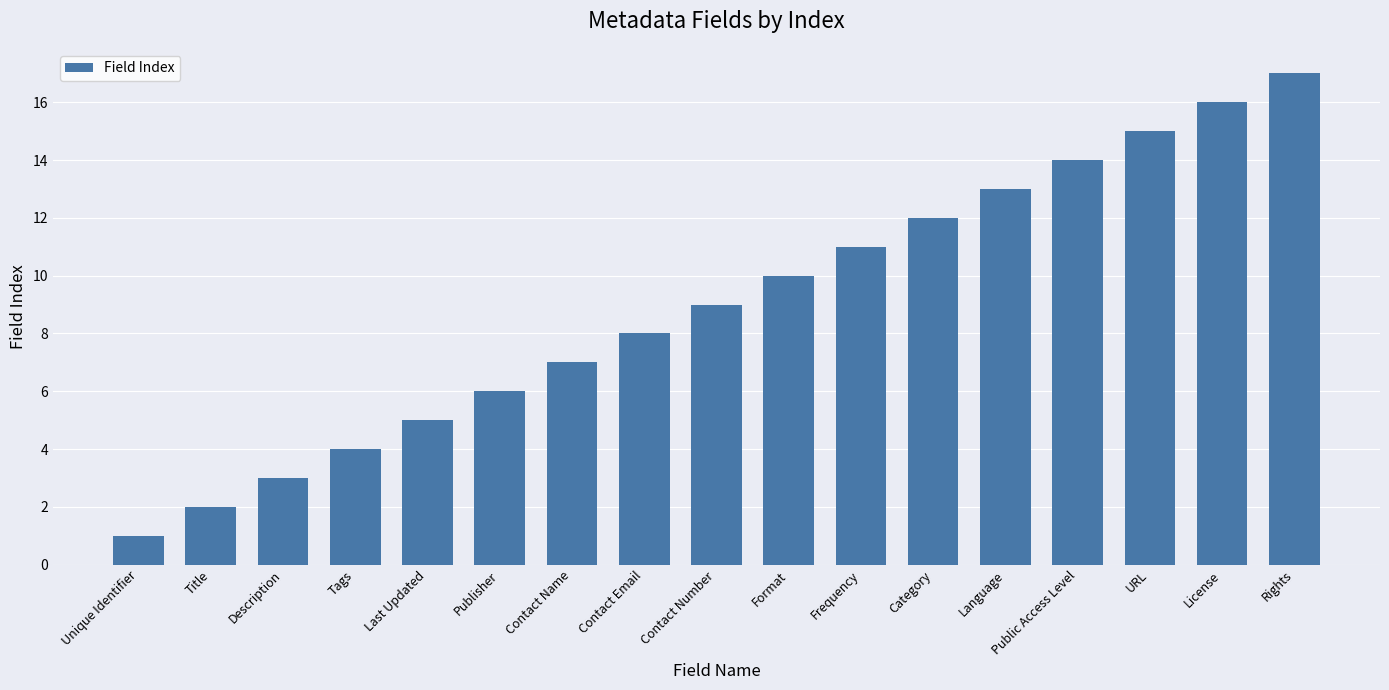

What is the smallest value displayed?

1